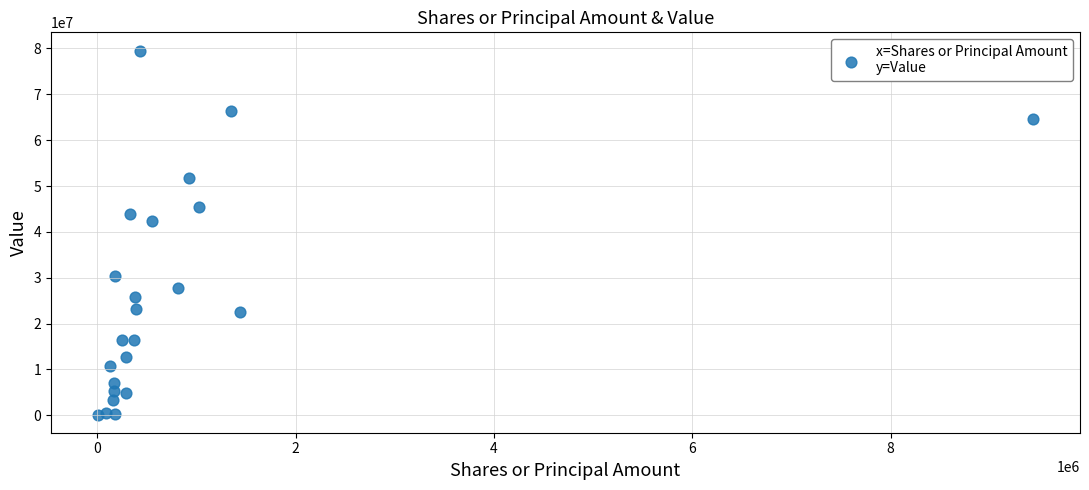

What Y value in the scatter plot is closest to 39855000?

42422000